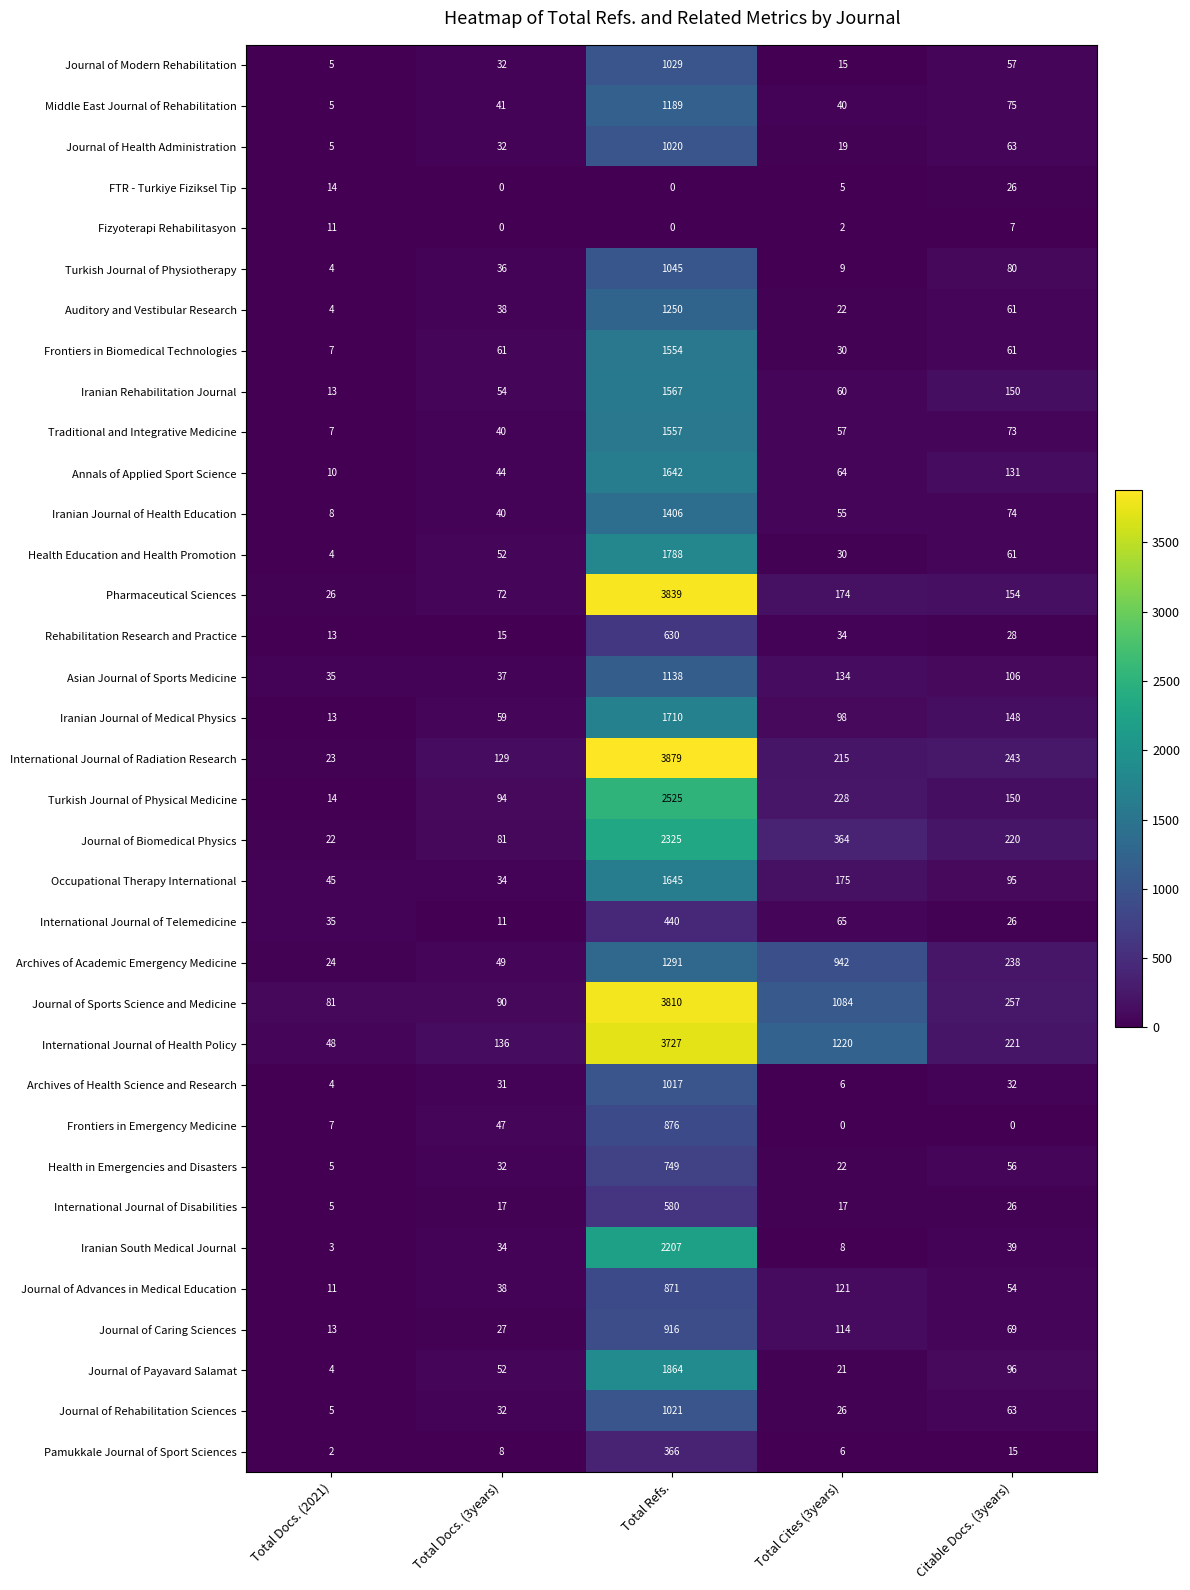

At how many categories does at least one series exceed 1471?

1